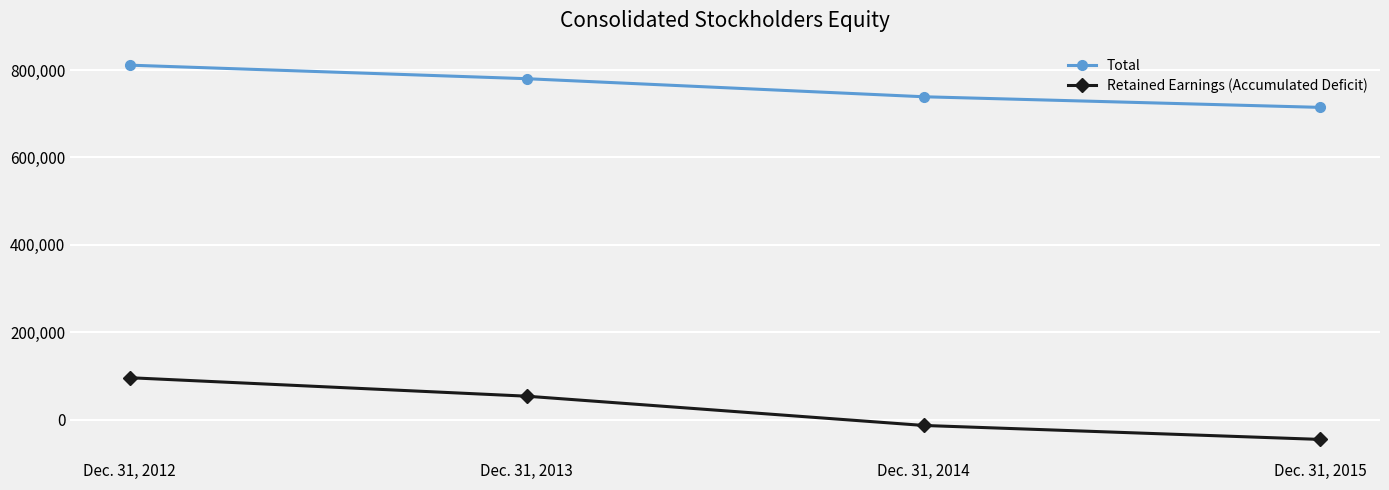

How many values in the Retained Earnings (Accumulated Deficit) series are below 53860?

2